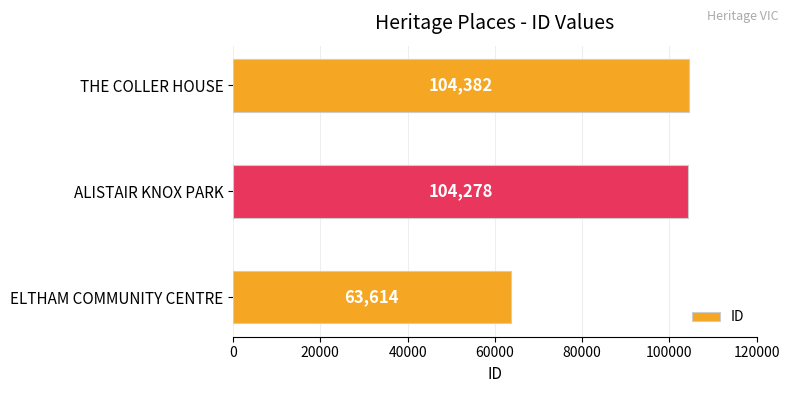

Which category has the highest value across all series?

THE COLLER HOUSE